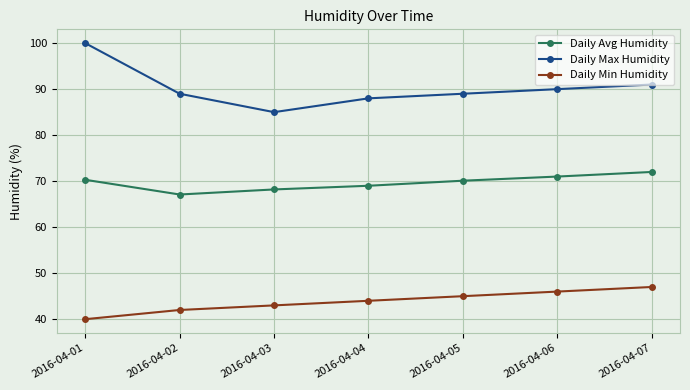

Count the number of categories in the chart.

7